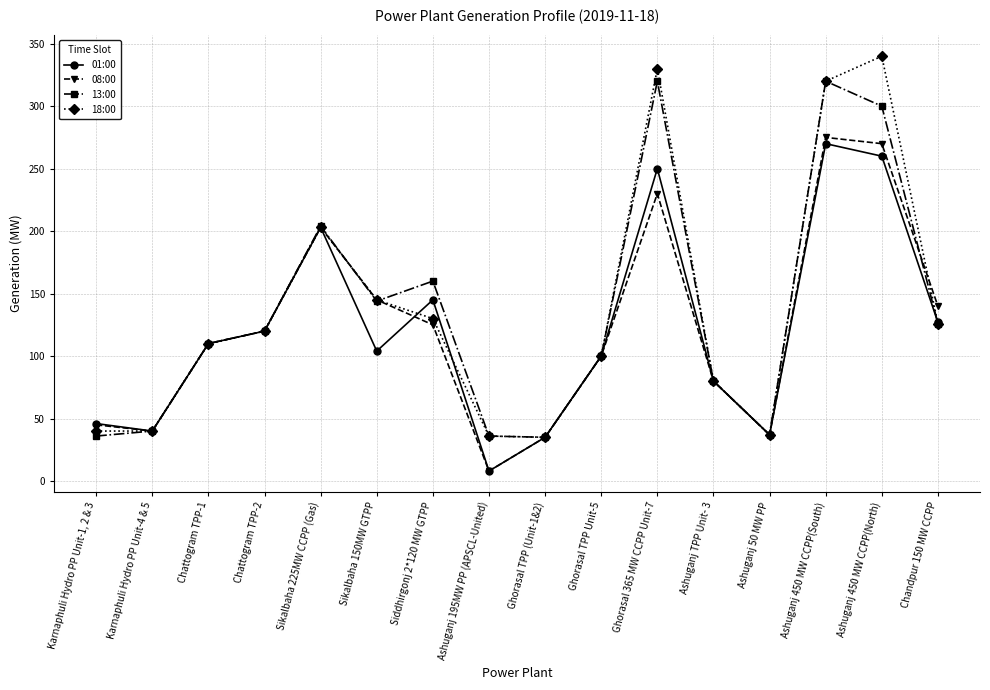

Does the chart have visible grid lines?

Yes